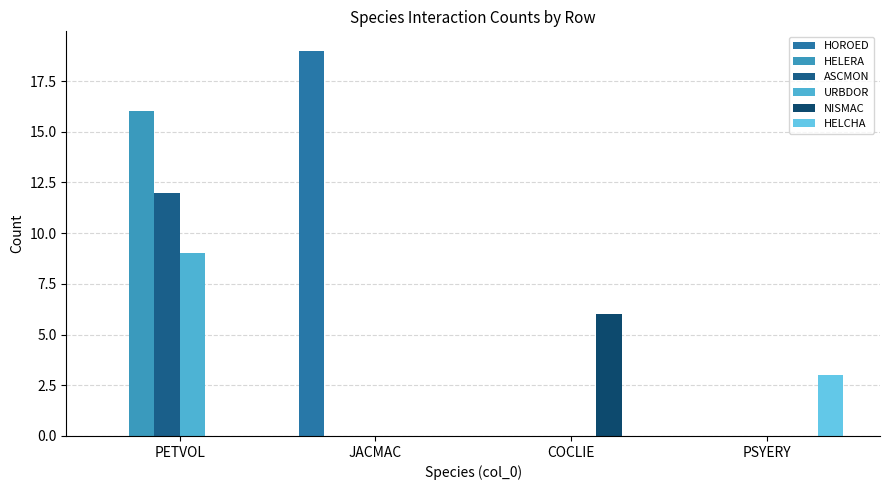

What is the difference between the URBDOR values at PETVOL and PSYERY?

9